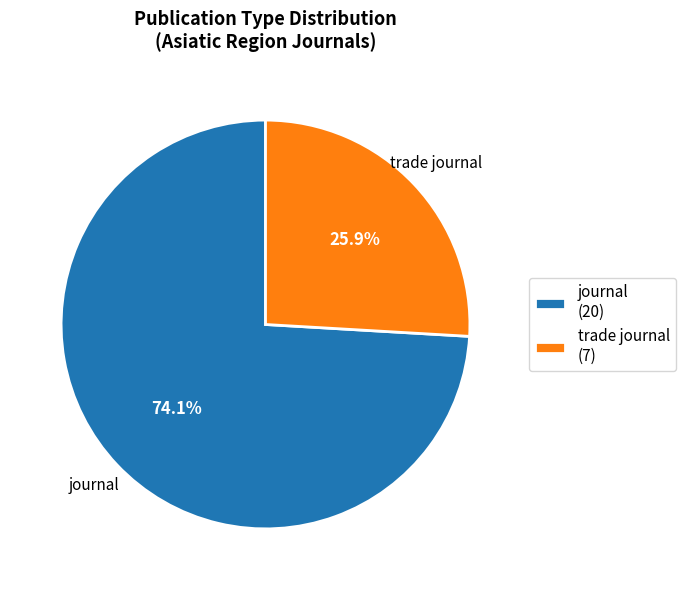

What is the ratio of the value at journal (20) to the value at trade journal (7)?

2.9